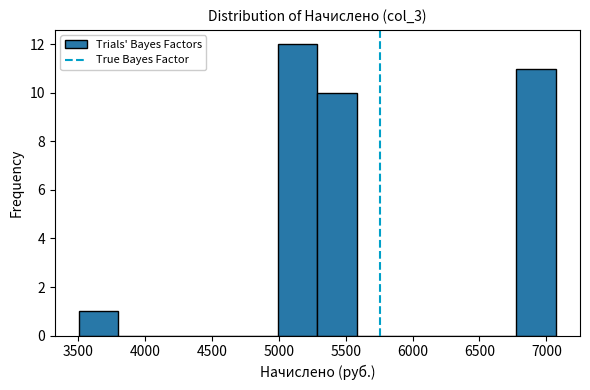

Reading left to right, transcribe this chart: for each bar, give the range it covers on the x-axis and its height. Neither the bar edges nor the heights are printed on the chart, so give them approximately, as read against the axes.

3500 to 3800: 1
3800 to 4100: 0
4100 to 4400: 0
4400 to 4700: 0
4700 to 5000: 0
5000 to 5300: 12
5300 to 5600: 10
5600 to 5900: 0
5900 to 6200: 0
6200 to 6500: 0
6500 to 6800: 0
6800 to 7050: 11